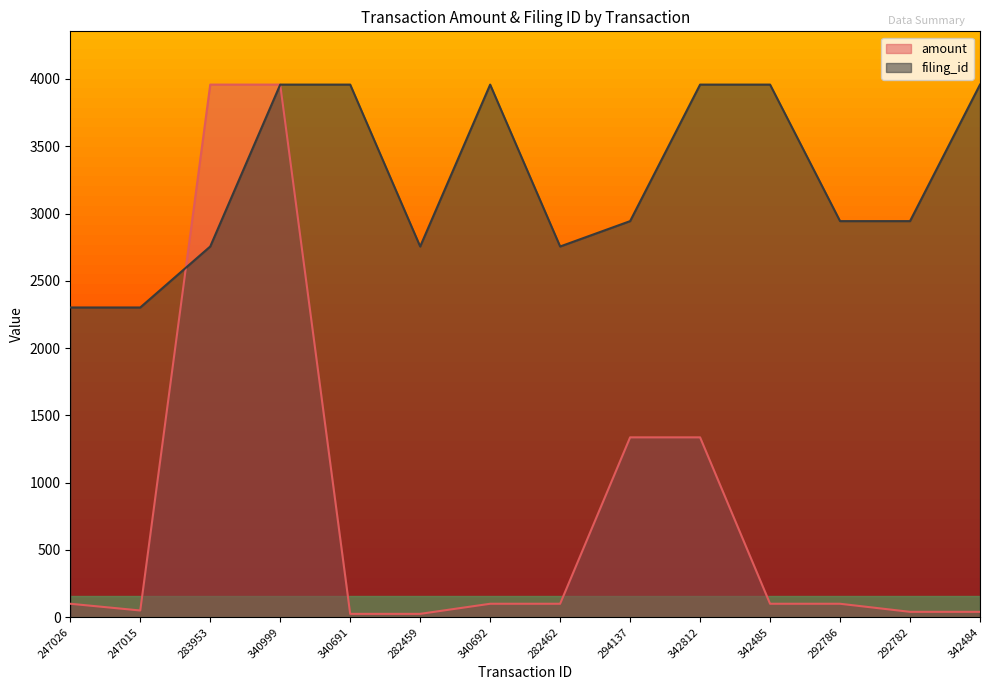

At which label does filing_id first exceed 2943?

340999